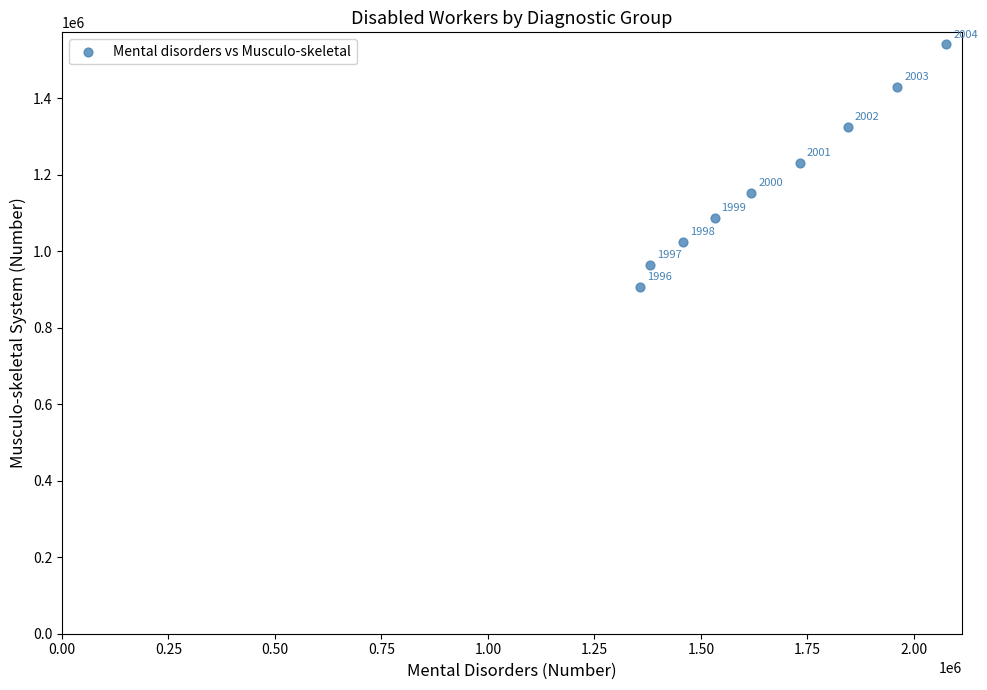

What is the range of X values (max minus min)?

719557